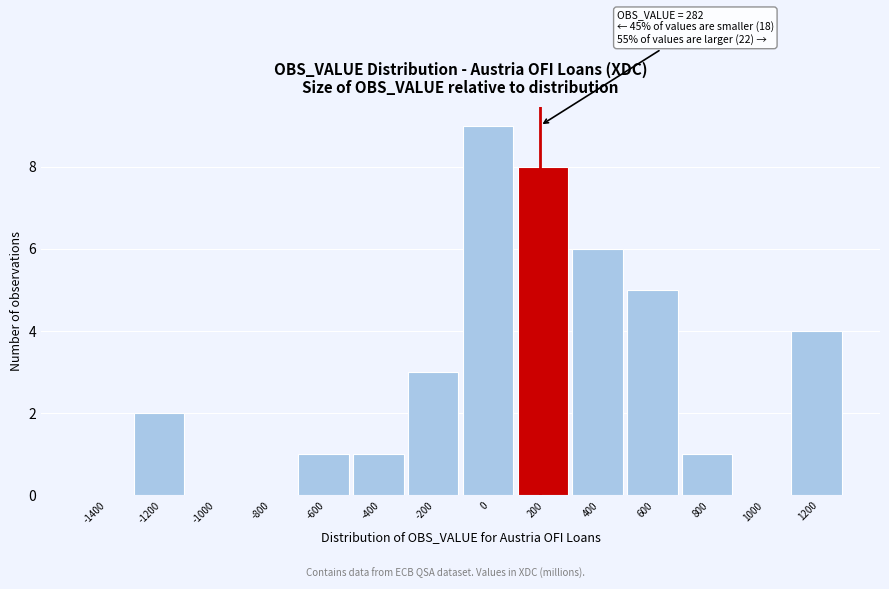

Reading left to right, list all the values displayed in this chart.

-1400=0	-1200=2	-1000=0	-800=0	-600=1	-400=1	-200=3	0=9	200=8	400=6	600=5	800=1	1000=0	1200=4